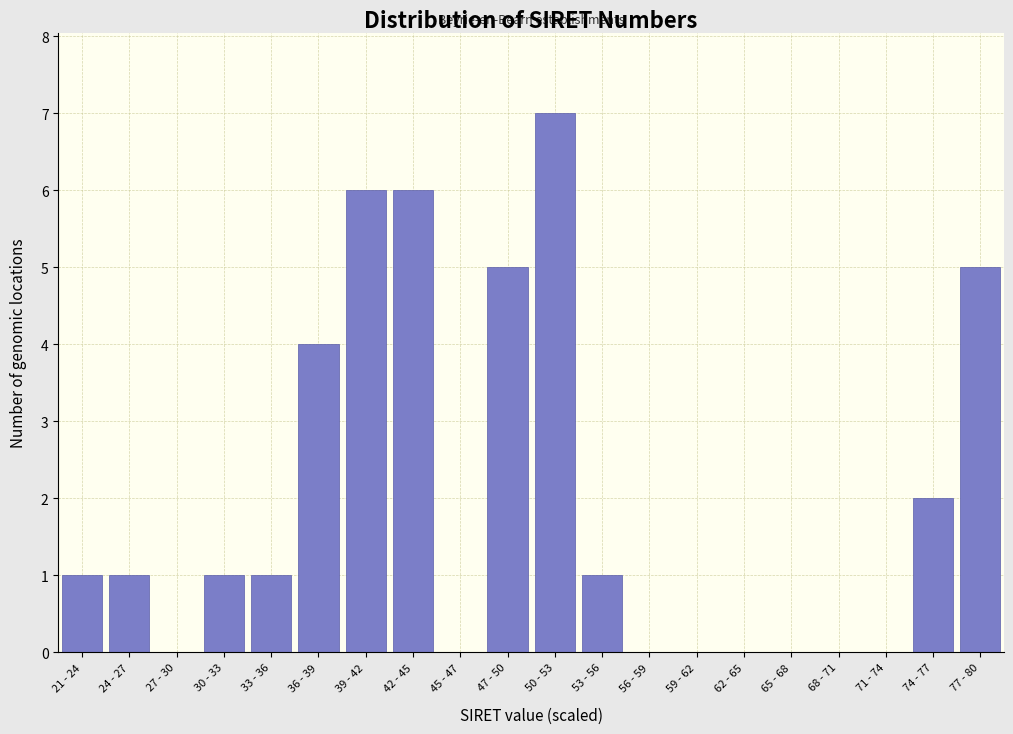

Reading right to left, transcribe all the data shown in this chart.

77 - 80=5	74 - 77=2	71 - 74=0	68 - 71=0	65 - 68=0	62 - 65=0	59 - 62=0	56 - 59=0	53 - 56=1	50 - 53=7	47 - 50=5	45 - 47=0	42 - 45=6	39 - 42=6	36 - 39=4	33 - 36=1	30 - 33=1	27 - 30=0	24 - 27=1	21 - 24=1